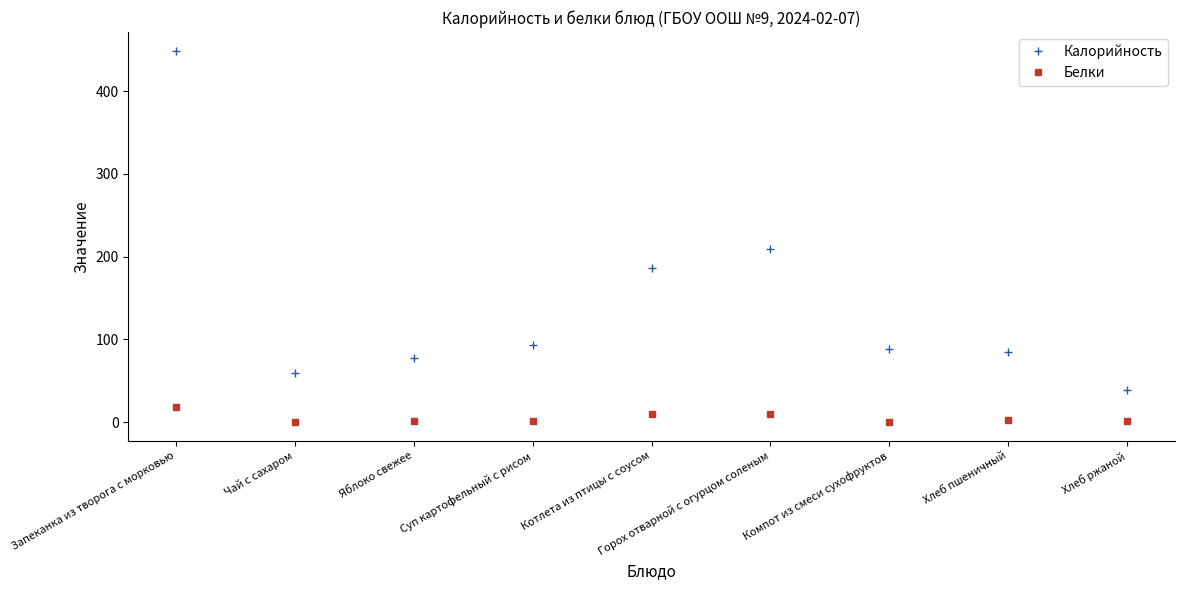

True or false: Белки and Калорийность cross at least once.

False